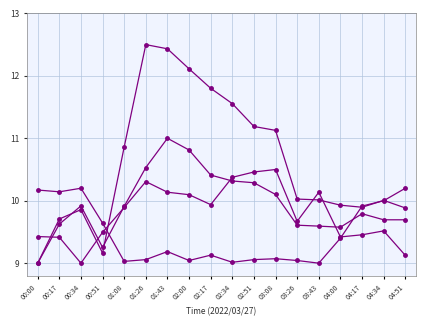

What is the difference between the highest and lowest values at 00:34?

1.2